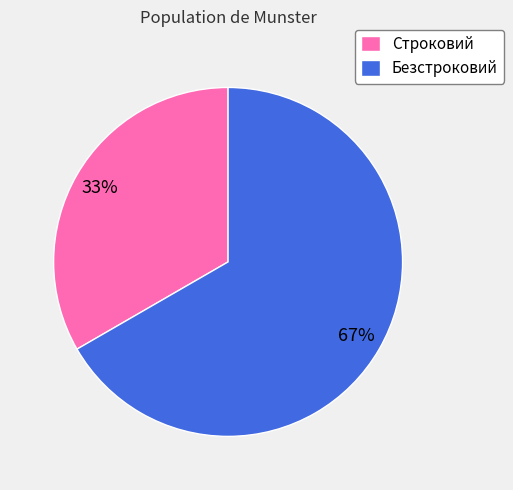

What is the ratio of the value at Безстроковий to the value at Строковий?

2.0